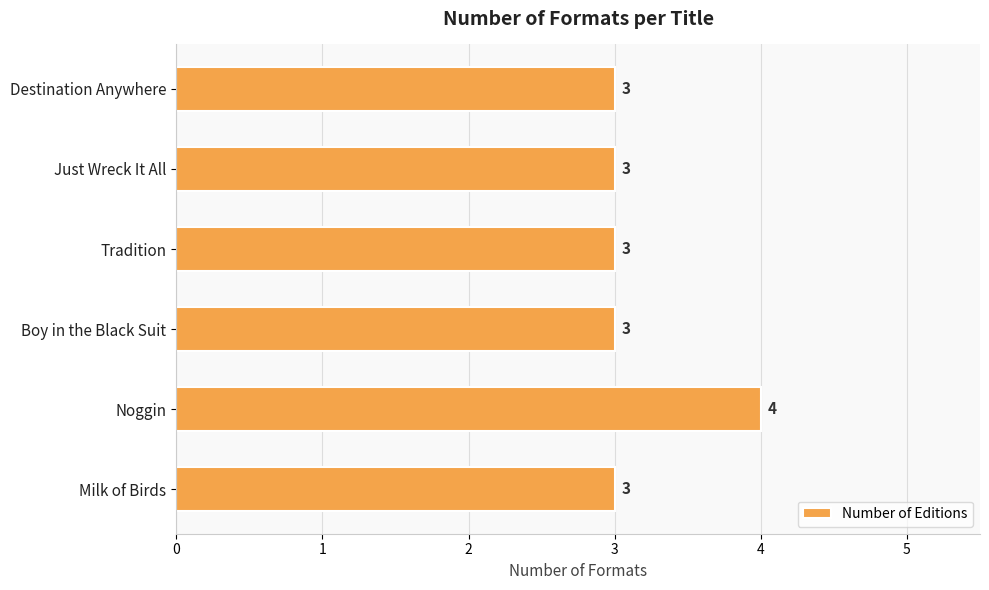

The chart shows a value of 1 at Just Wreck It All. True or false?

False